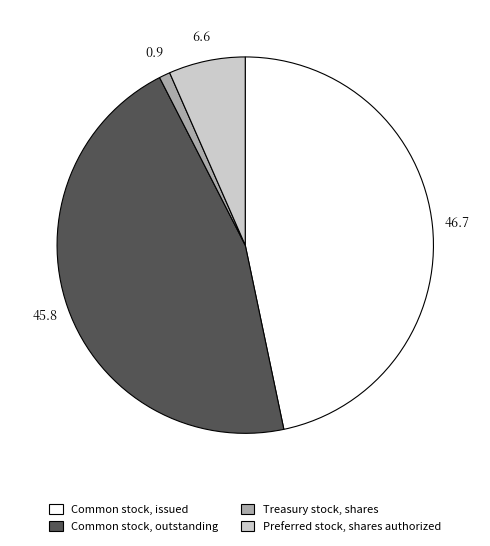

Approximately how many times larger is the value at Common stock, issued compared to Common stock, outstanding?

1.0